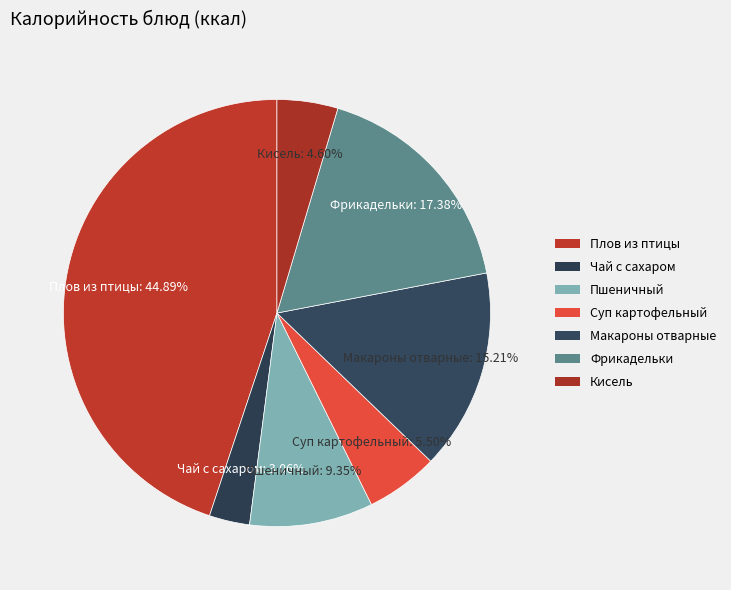

To the nearest percent, what is the difference between the Кисель and Суп картофельный slice percentages?

1%